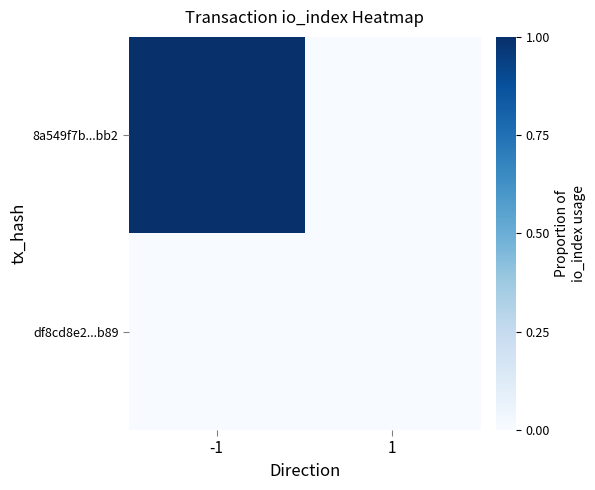

Between -1 and 1, which is larger?

-1